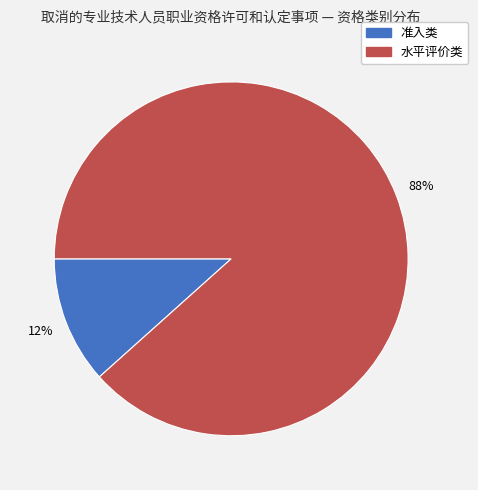

Which category has the smallest portion of the pie?

准入类